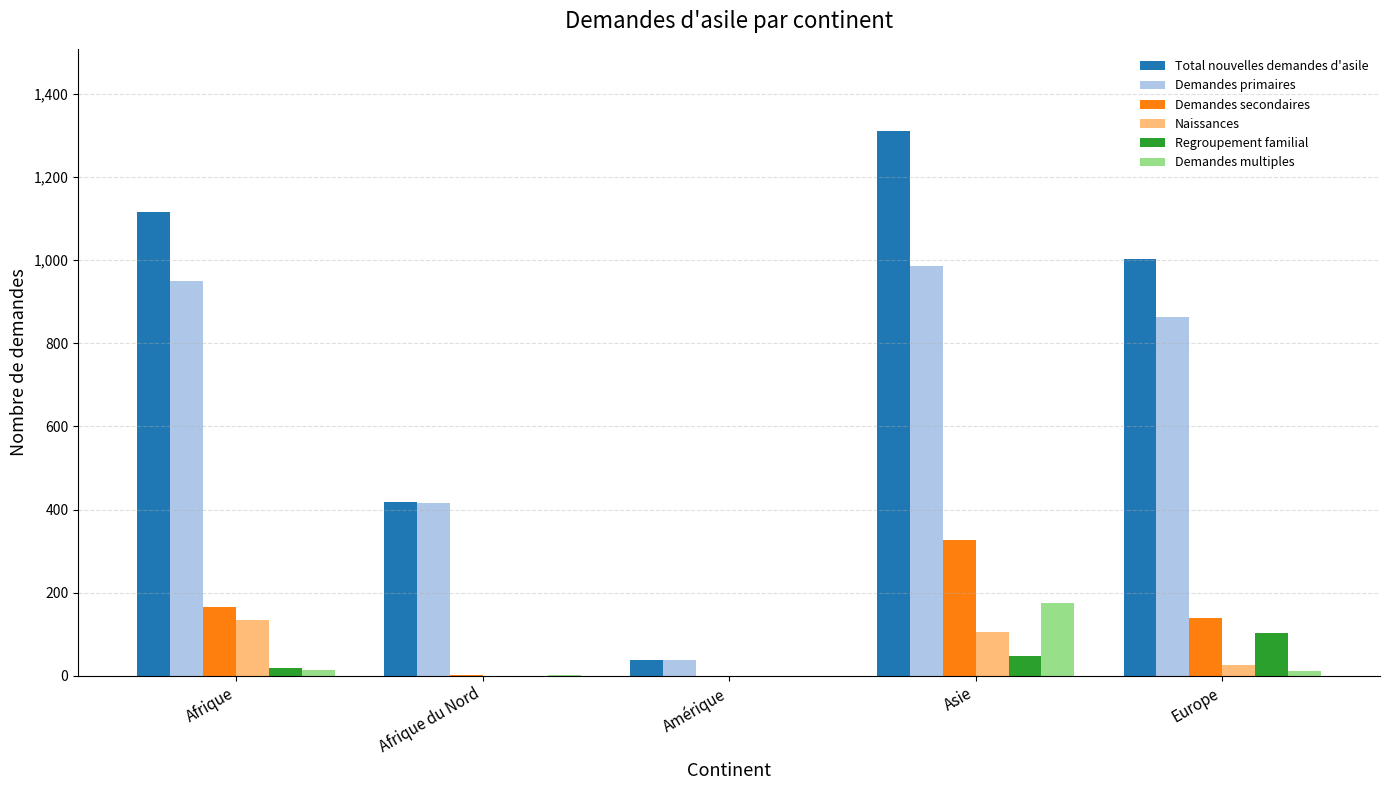

What is the highest value of the Regroupement familial series?

102